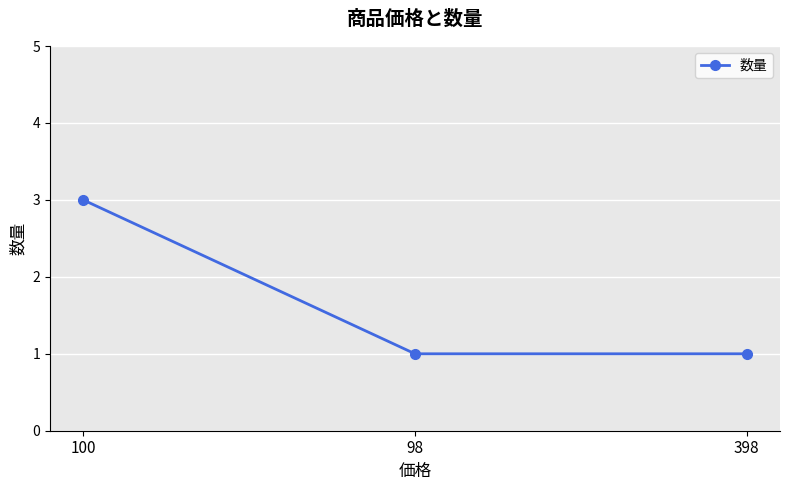

What is the maximum value shown in the chart?

3